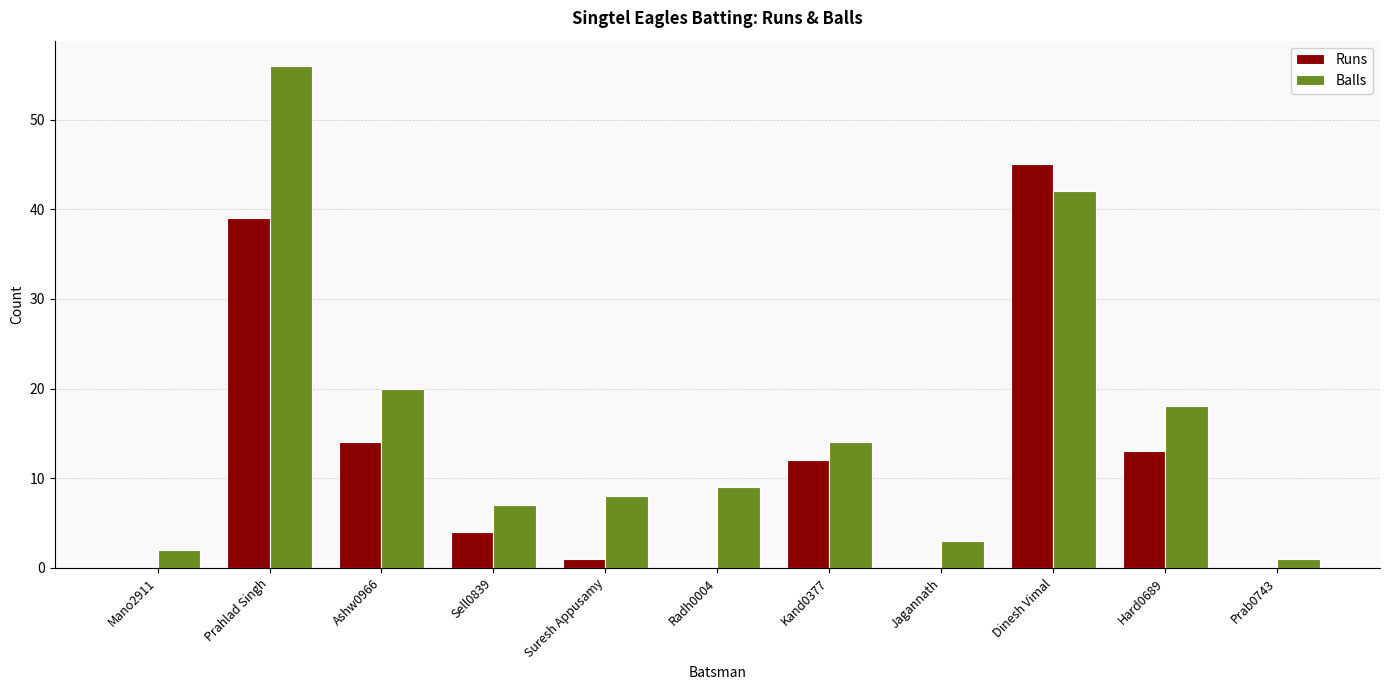

How many distinct data groups are displayed?

2